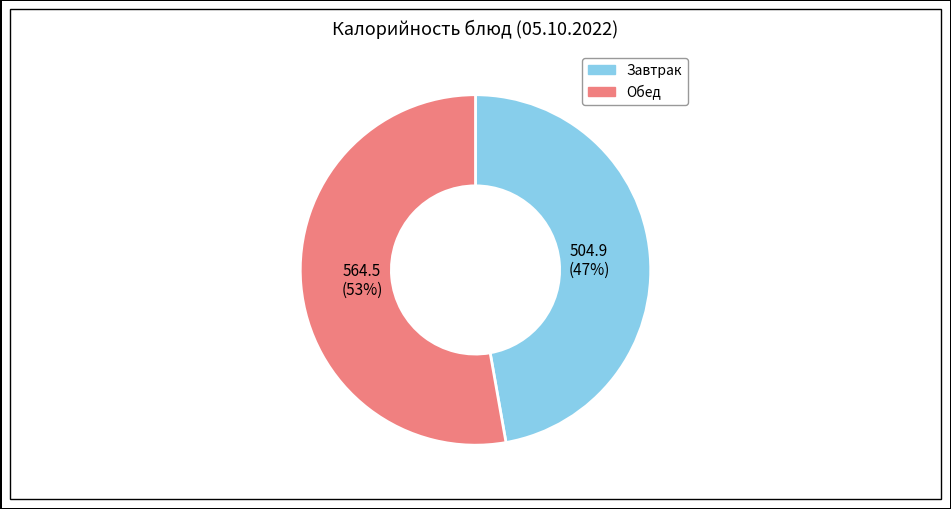

Is there a majority slice in this chart?

Yes